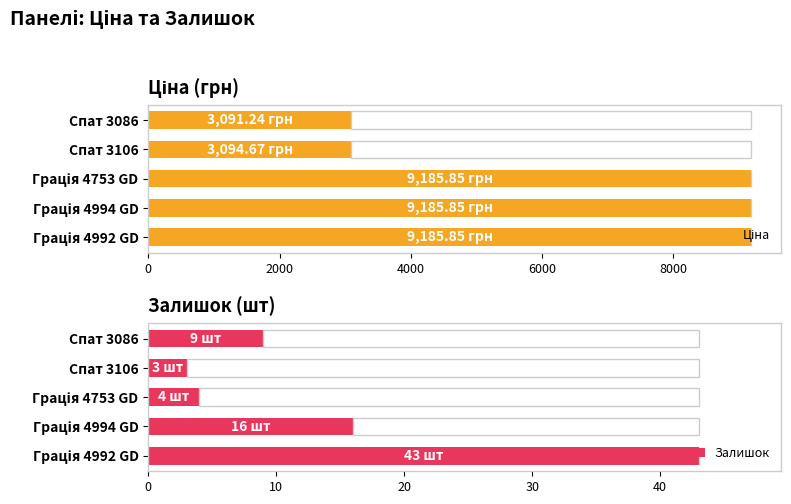

What is the sum of all Залишок values?

75